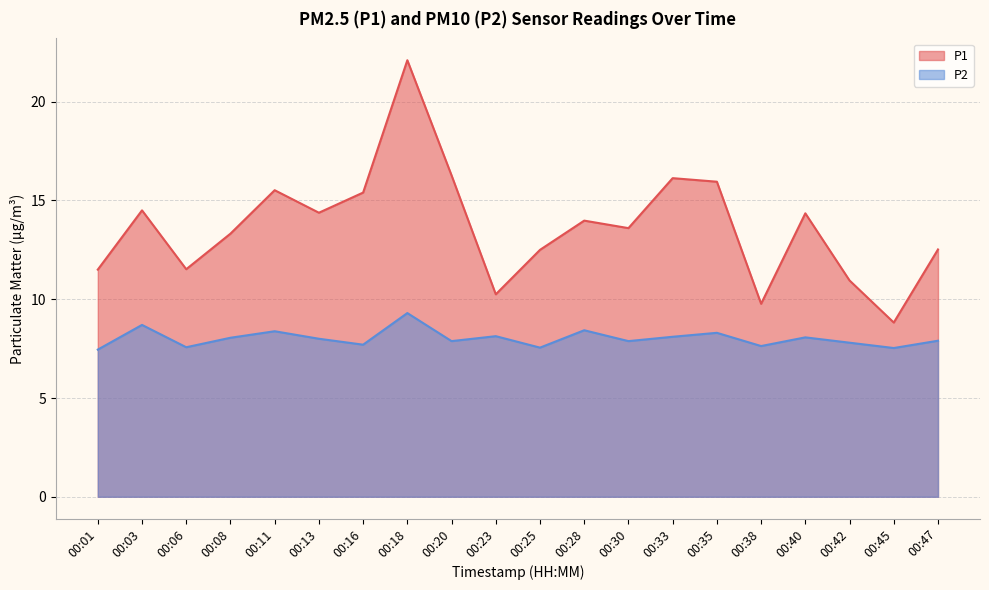

Between 00:11 and 00:45, which is larger?

00:11